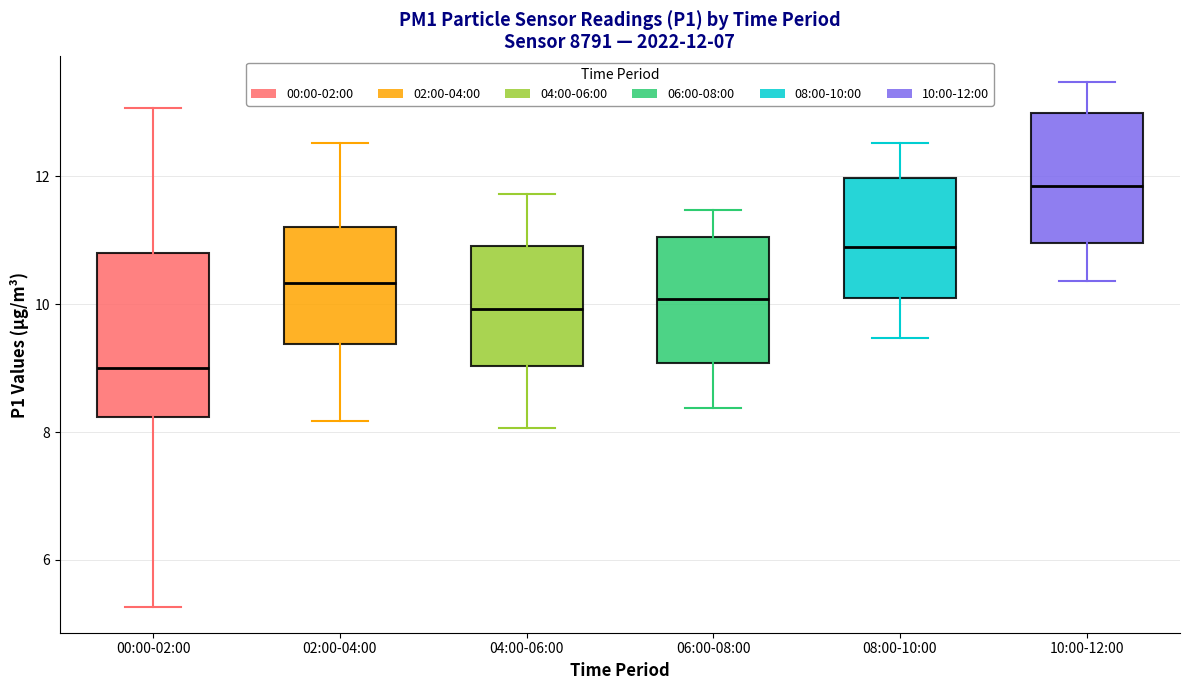

Which box has the lowest median line?

00:00-02:00